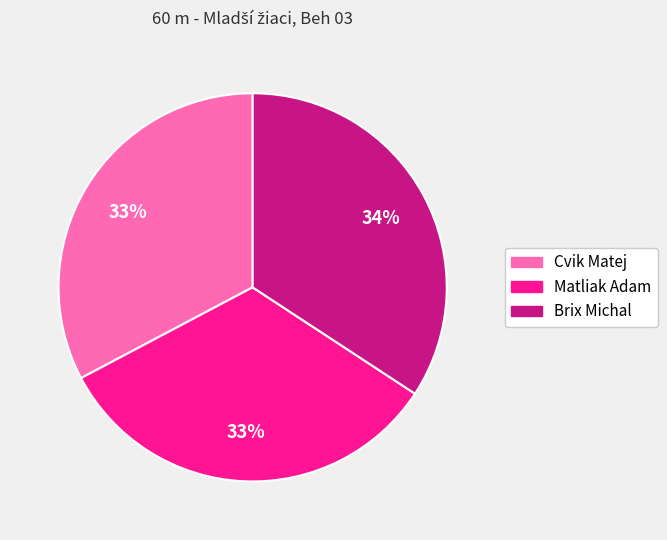

The Brix Michal slice represents 34% of the pie. True or false?

True